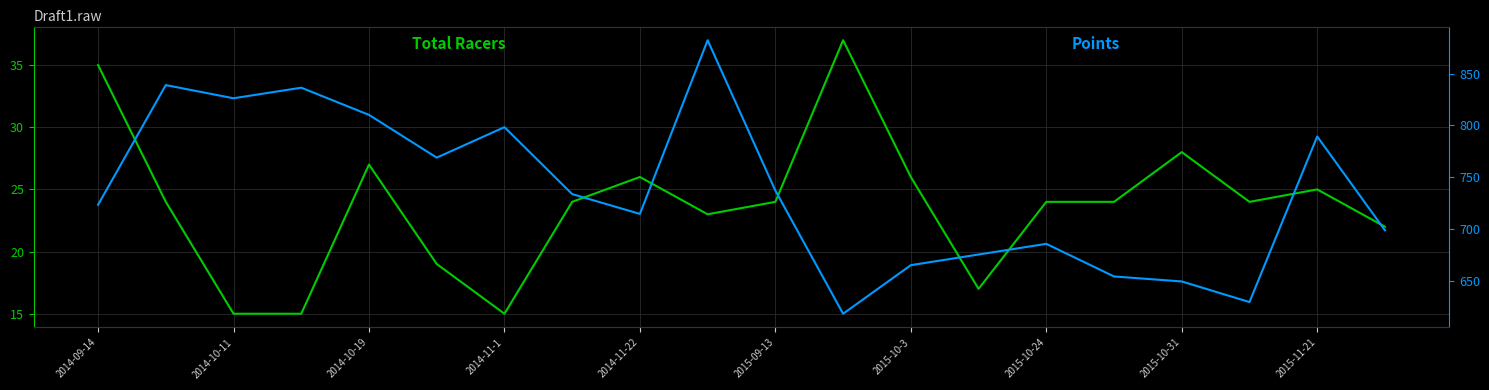

Is the value of Total Racers at 2014-10-19 greater than the value of Points at 2015-10-31?

No